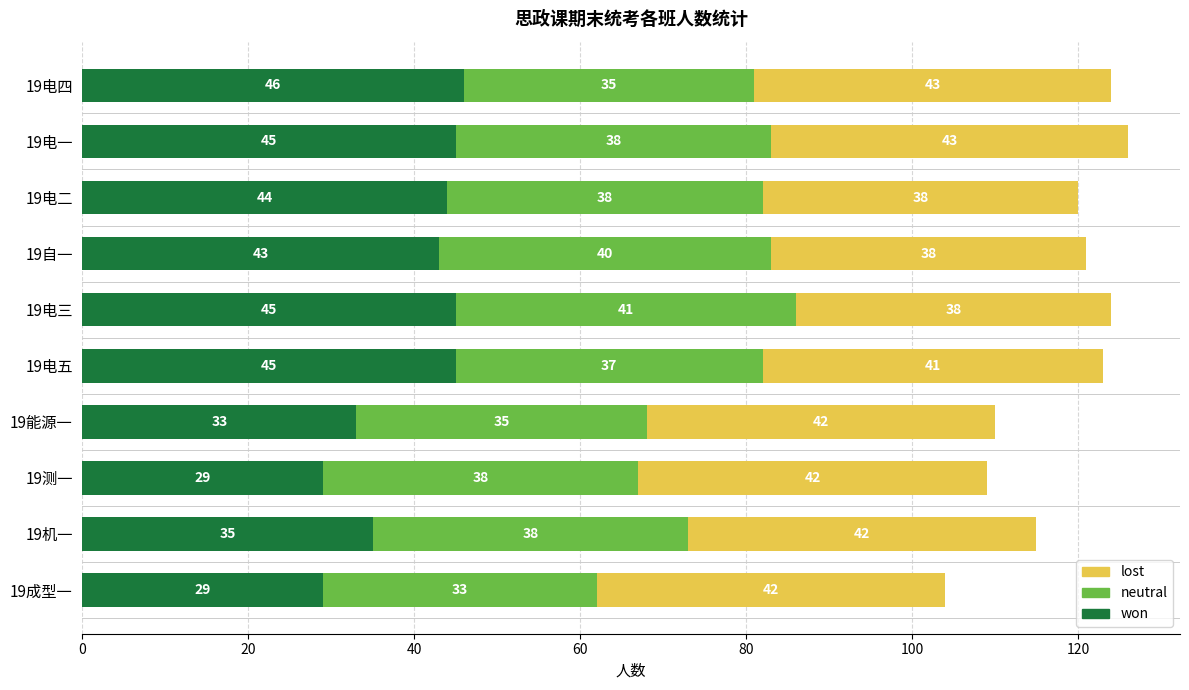

What is the total value across all series at 19成型一?

104